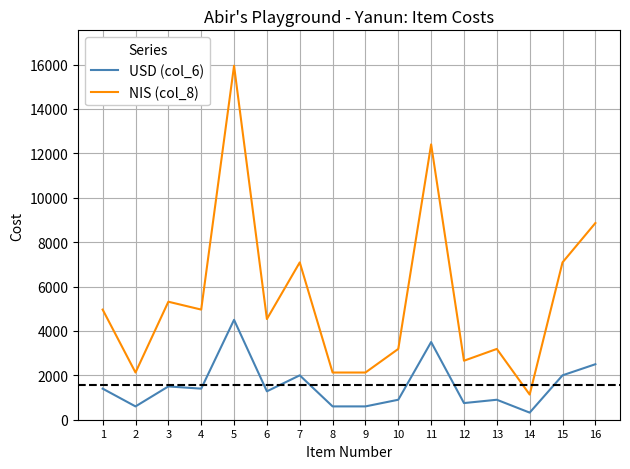

Read the NIS (col_8) value at 9.

2126.4